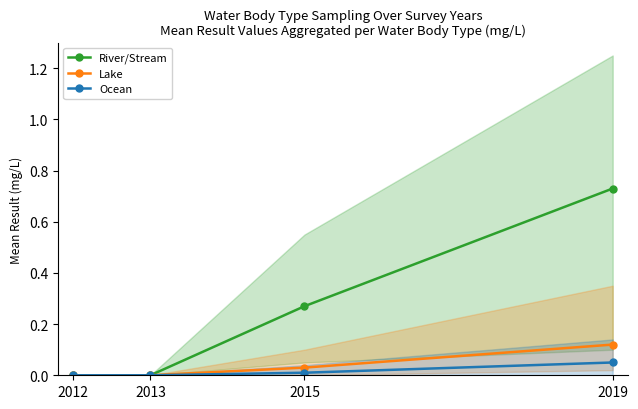

True or false: River/Stream and Ocean intersect in this chart.

False